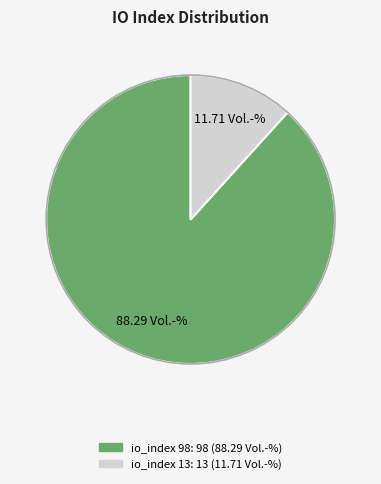

What is the largest slice in the pie chart?

io_index 98